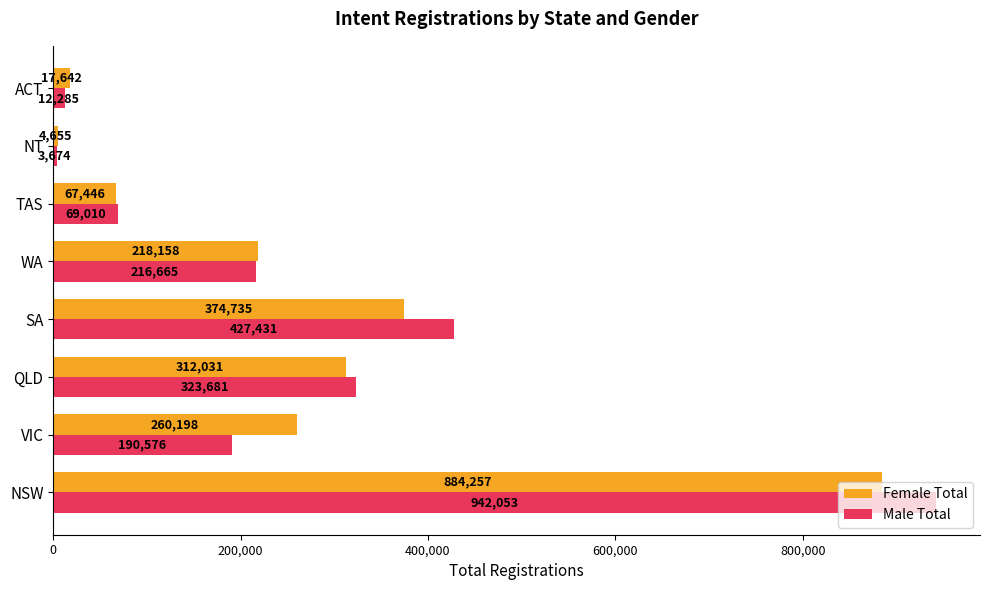

Rank the series by their average value, from highest to lowest.

Male Total, Female Total